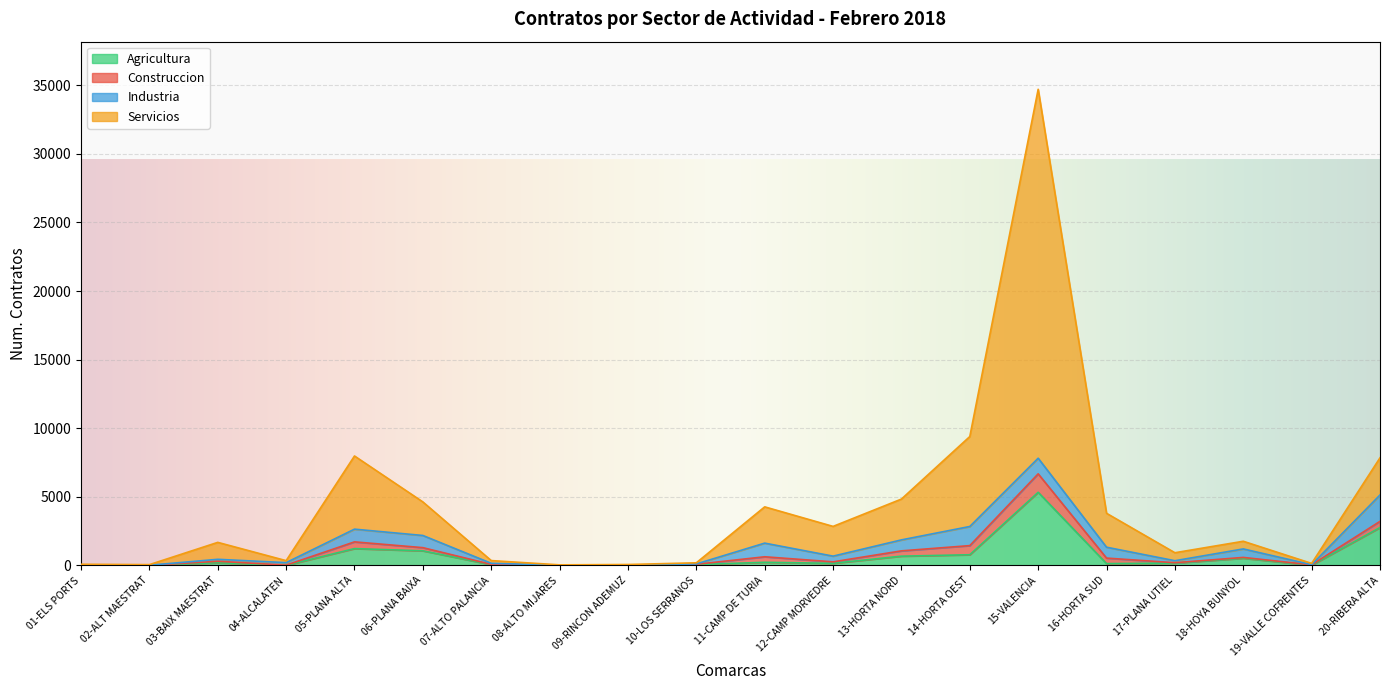

What is the maximum value shown in the chart?

34709